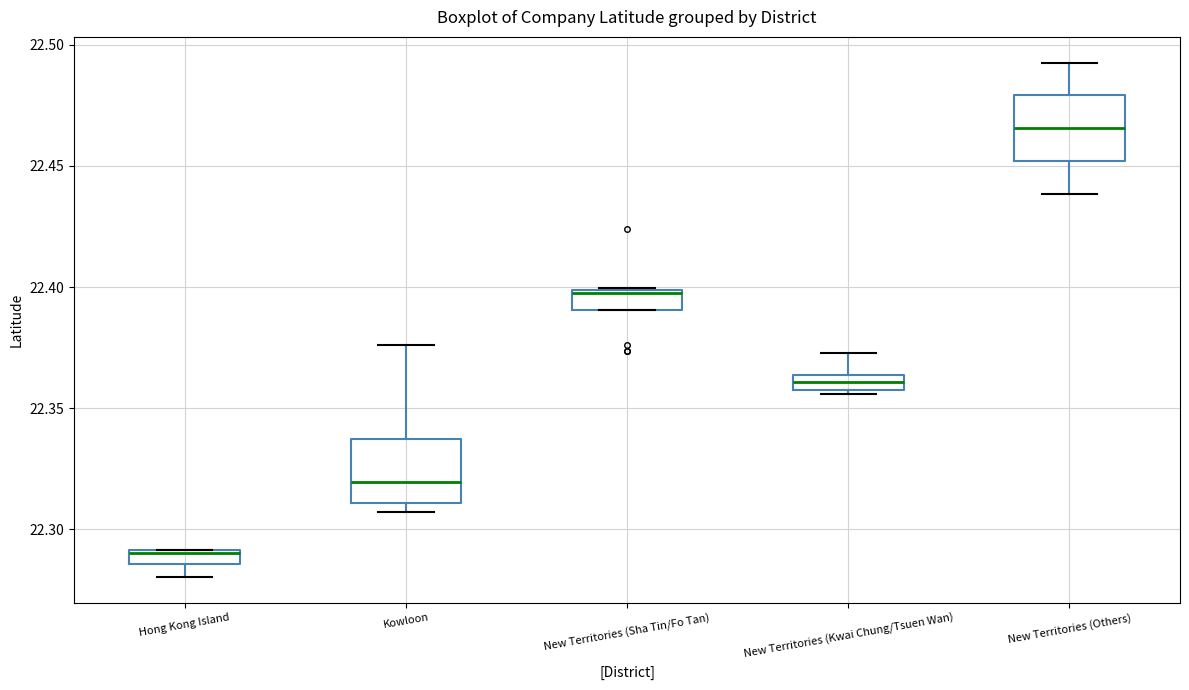

Which box's median line is the highest?

New Territories (Others)